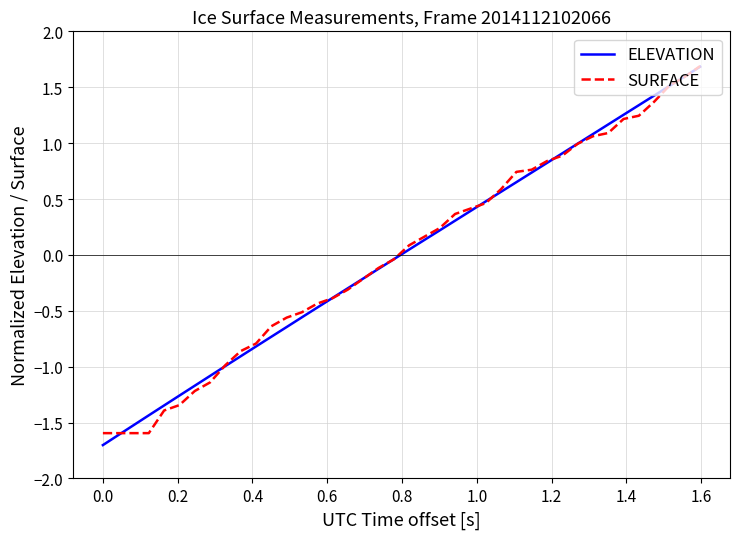

How many negative values does the ELEVATION series have?

20